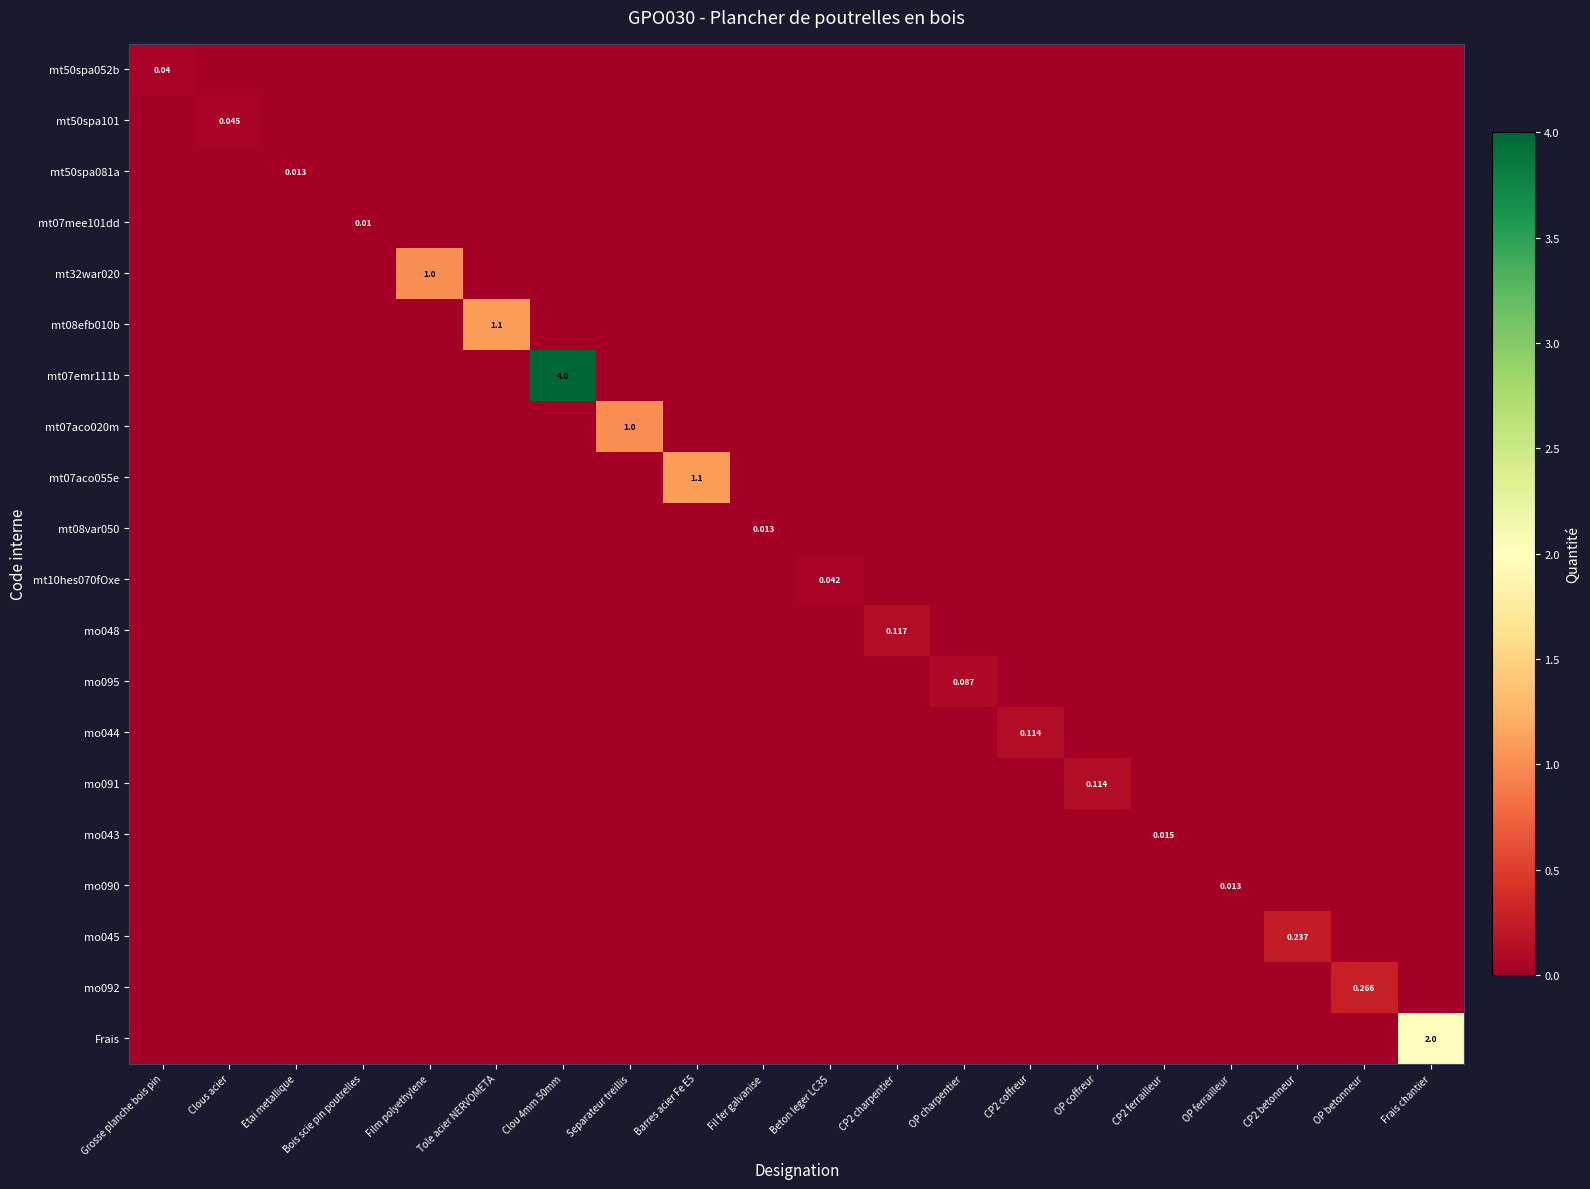

Which series has the widest spread of values?

mt07emr111b